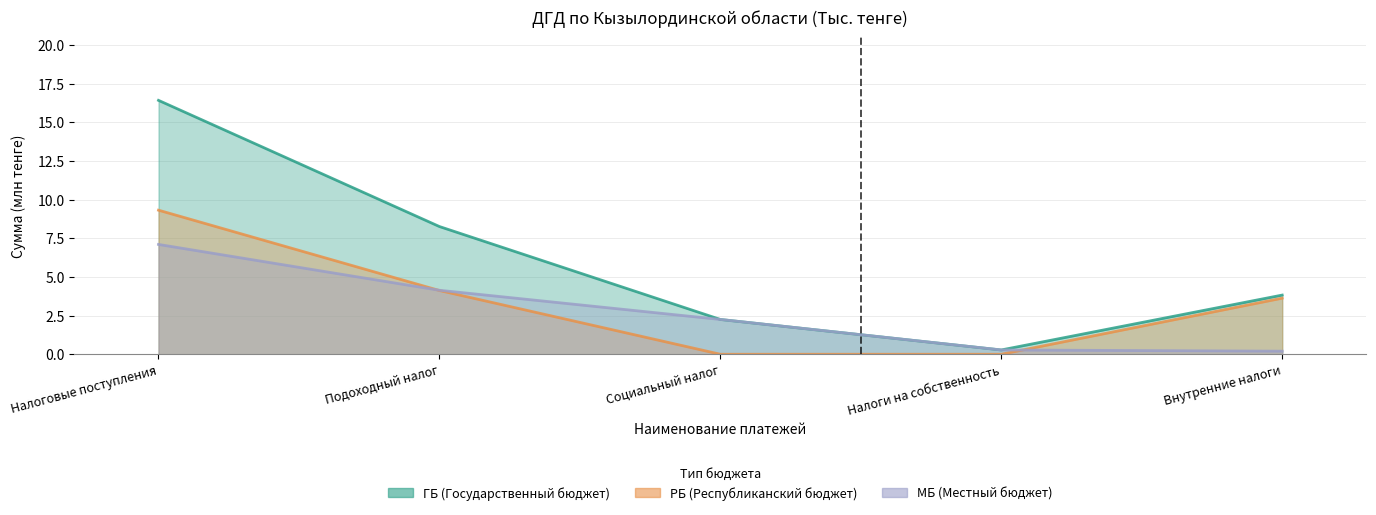

Rank the series by their maximum value, from highest to lowest.

ГБ, РБ, МБ